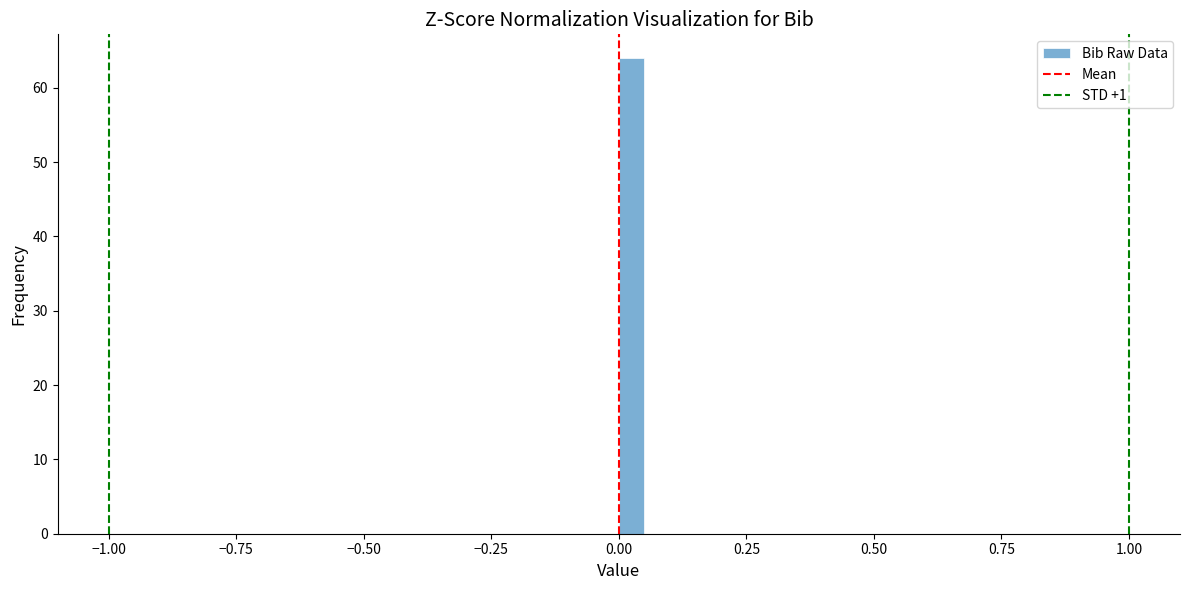

Around what value on the x-axis is the tallest bar? Give the approximate position of its centre, as read against the axis.

0.05